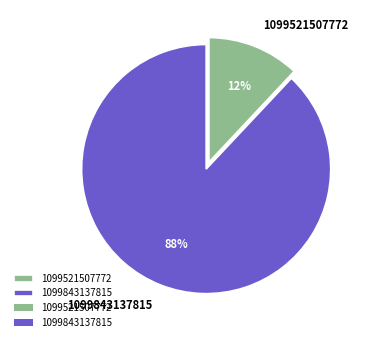

What is the ratio of the value at 1099843137815 to the value at 1099521507772?

7.3